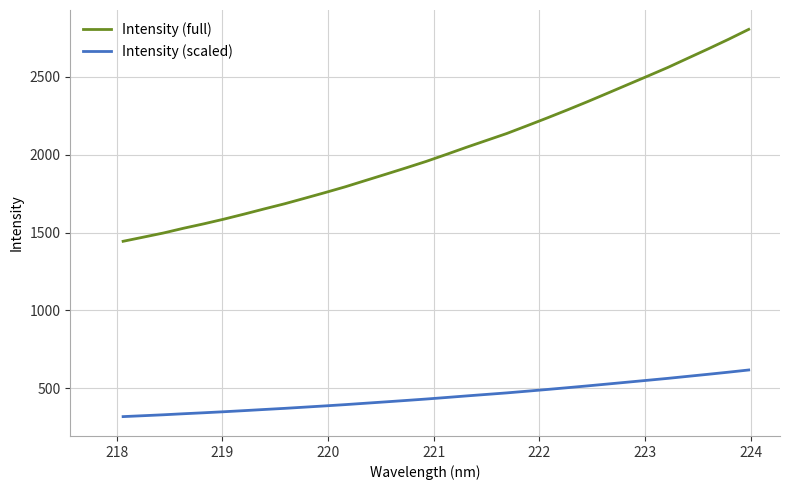

Which series has the largest range (max minus min)?

Intensity (full)